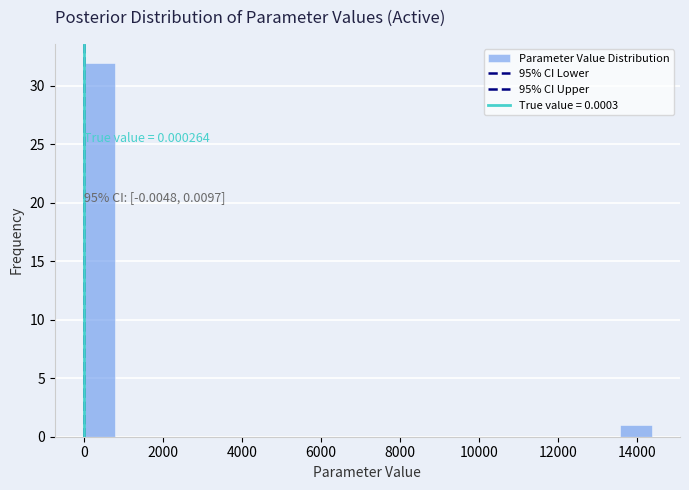

Read against the x-axis, roughly where is the centre of the tallest bar?

400